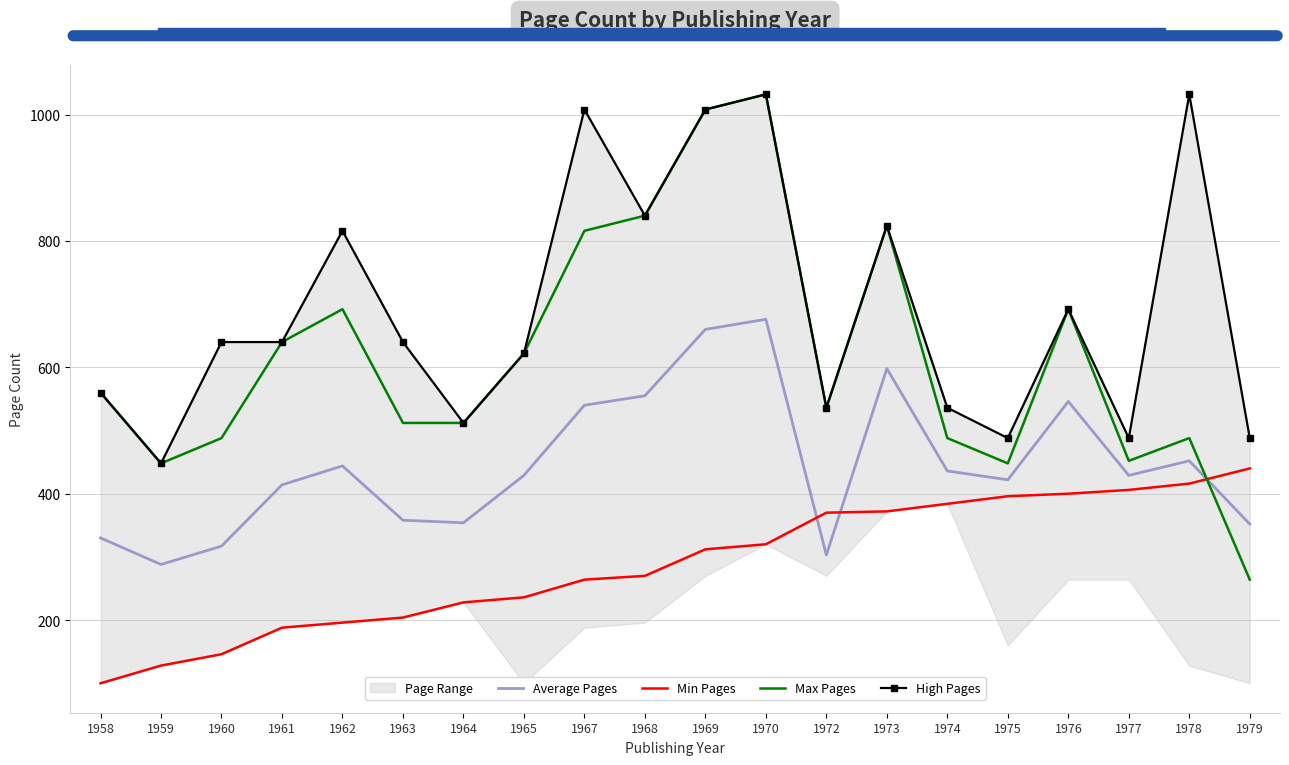

What value does the Max Pages series have at 1964, to the nearest 10?

510